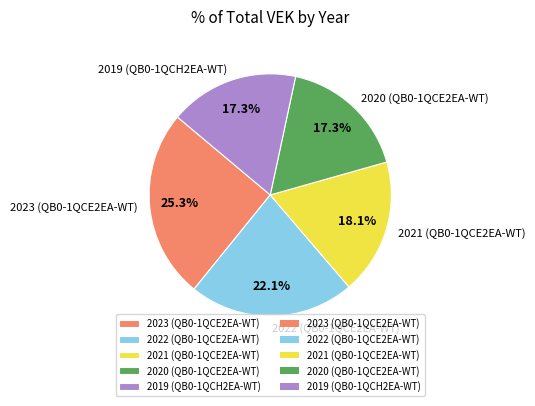

How many segments does this pie chart have?

5